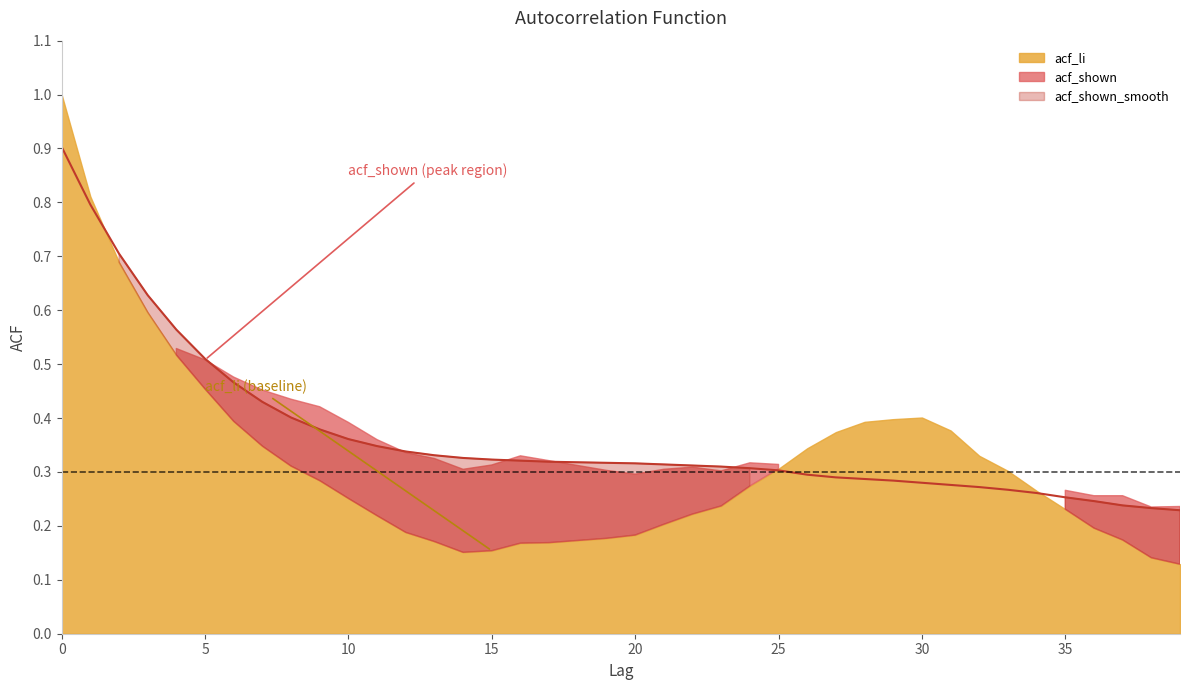

Reading right to left, list all the values displayed in this chart.

acf_li: 39=0.1	38=0.1	37=0.2	36=0.2	35=0.2	34=0.3	33=0.3	32=0.3	31=0.4	30=0.4	29=0.4	28=0.4	27=0.4	26=0.3	25=0.3	24=0.3	23=0.2	22=0.2	21=0.2	20=0.2	19=0.2	18=0.2	17=0.2	16=0.2	15=0.2	14=0.2	13=0.2	12=0.2	11=0.2	10=0.3	9=0.3	8=0.3	7=0.3	6=0.4	5=0.5	4=0.5	3=0.6	2=0.7	1=0.8	0=1.0
acf_shown: 39=0.2	38=0.2	37=0.3	36=0.3	35=0.3	34=0.3	33=0.3	32=0.2	31=0.3	30=0.3	29=0.3	28=0.3	27=0.3	26=0.3	25=0.3	24=0.3	23=0.3	22=0.3	21=0.3	20=0.3	19=0.3	18=0.3	17=0.3	16=0.3	15=0.3	14=0.3	13=0.3	12=0.3	11=0.4	10=0.4	9=0.4	8=0.4	7=0.5	6=0.5	5=0.5	4=0.5	3=0.6	2=0.6	1=0.8	0=1.0
acf_shown_smooth: 39=0.2	38=0.2	37=0.2	36=0.2	35=0.3	34=0.3	33=0.3	32=0.3	31=0.3	30=0.3	29=0.3	28=0.3	27=0.3	26=0.3	25=0.3	24=0.3	23=0.3	22=0.3	21=0.3	20=0.3	19=0.3	18=0.3	17=0.3	16=0.3	15=0.3	14=0.3	13=0.3	12=0.3	11=0.3	10=0.4	9=0.4	8=0.4	7=0.4	6=0.5	5=0.5	4=0.6	3=0.6	2=0.7	1=0.8	0=0.9